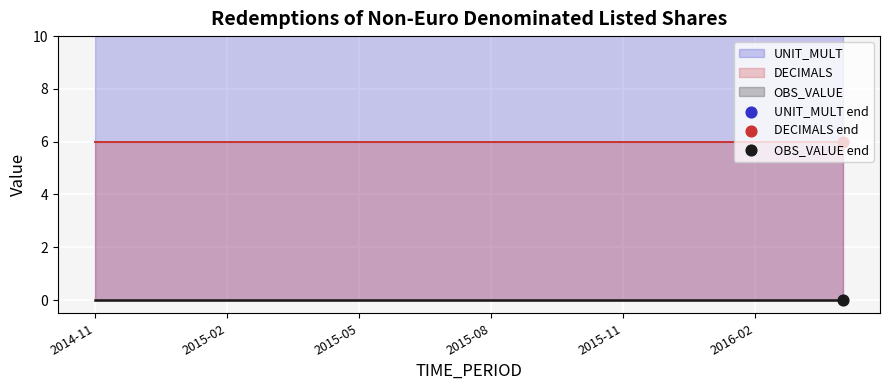

At how many categories does at least one series exceed 8?

18